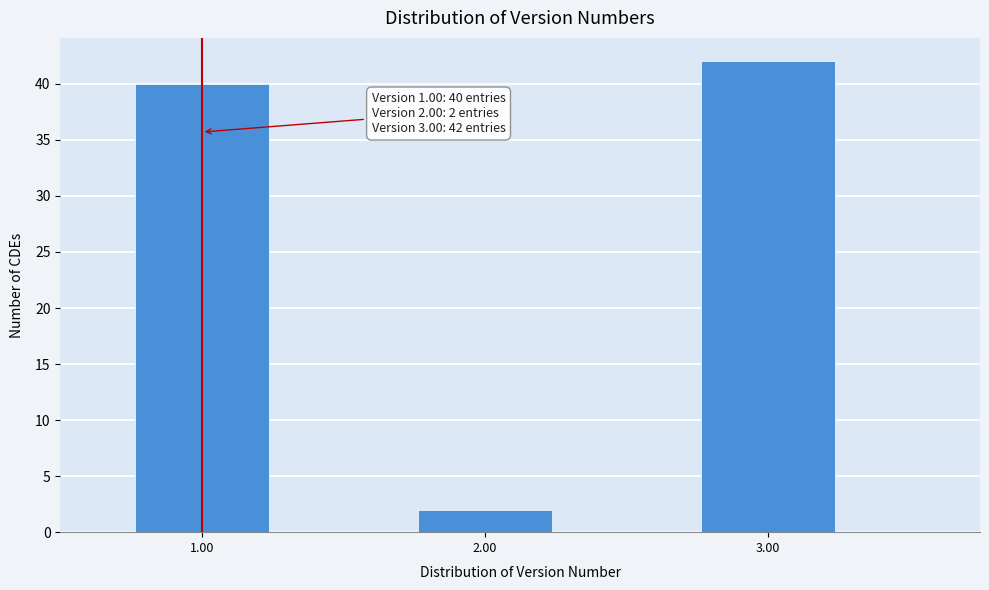

Over which range of the x-axis is the bar tallest?

2.75 to 3.25